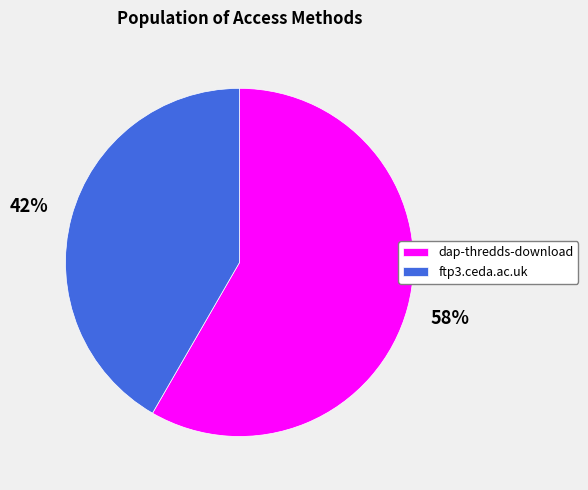

Which category has the smallest portion of the pie?

ftp3.ceda.ac.uk